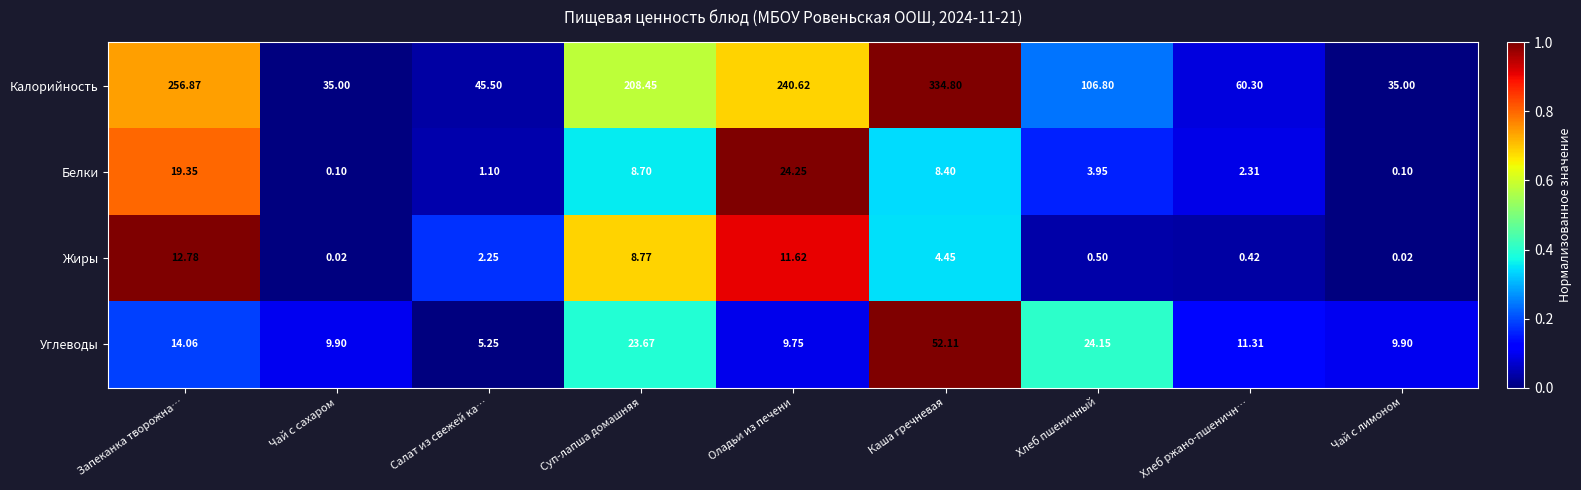

At which label does Белки reach its peak?

Оладьи из печени